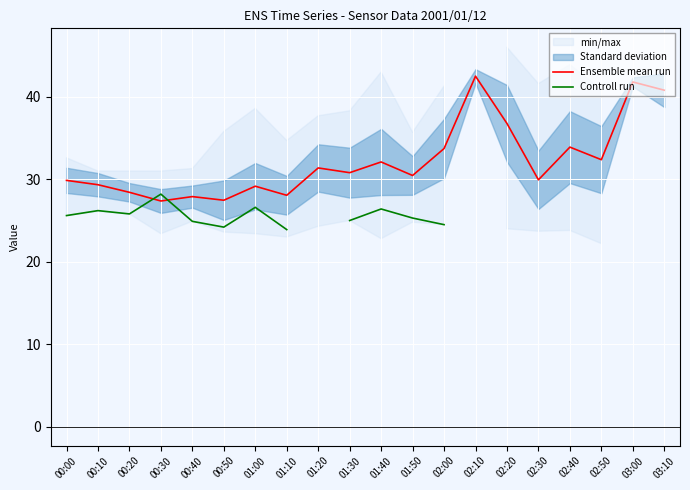

What is the minimum value for Ensemble mean run?

27.4